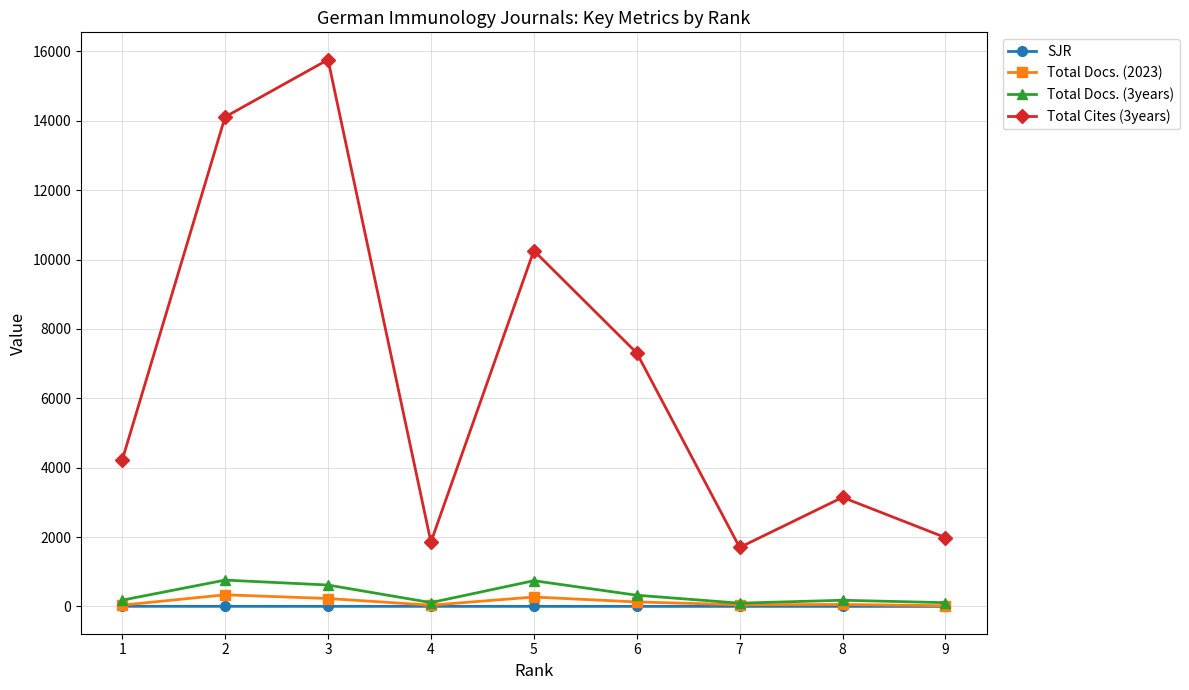

True or false: Total Cites (3years) and Total Docs. (3years) cross at least once.

False